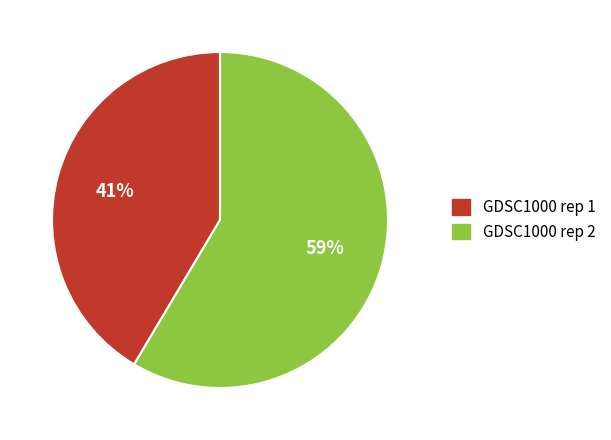

To the nearest percent, what is the average slice percentage?

50%